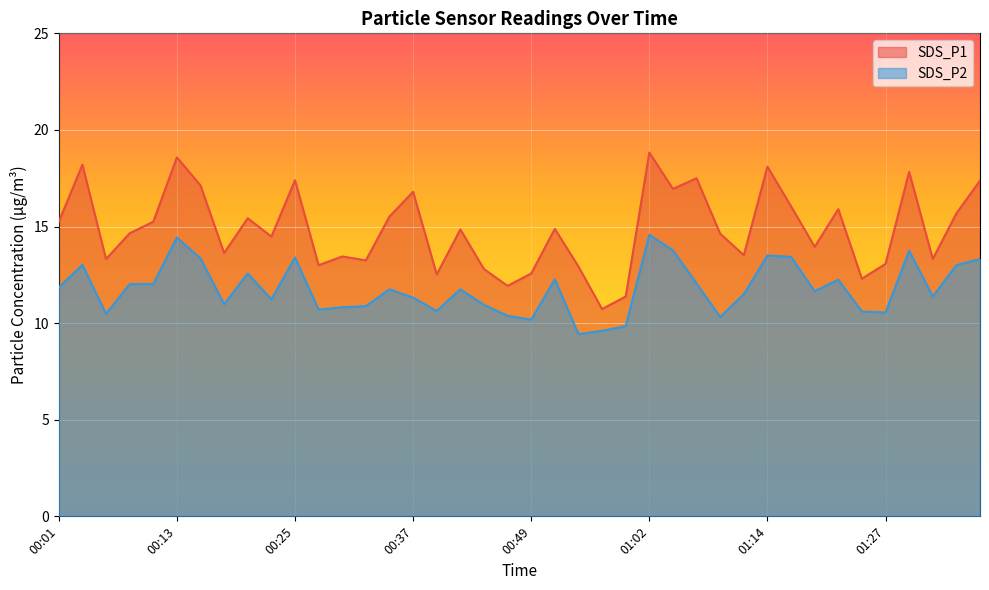

At how many categories does at least one series exceed 15?

18